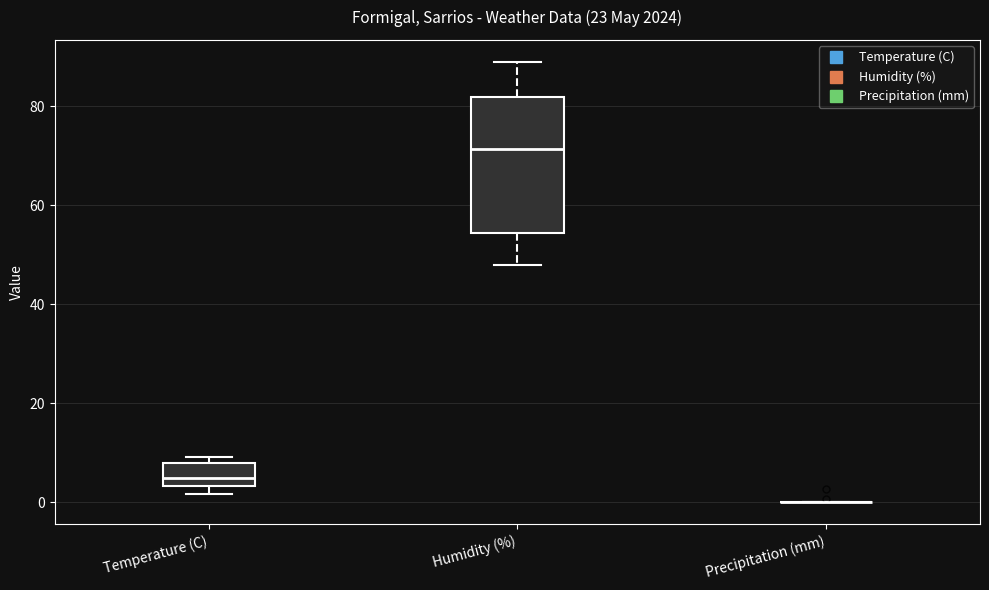

Which box is the tallest, from its lower edge to its upper edge?

Humidity (%)